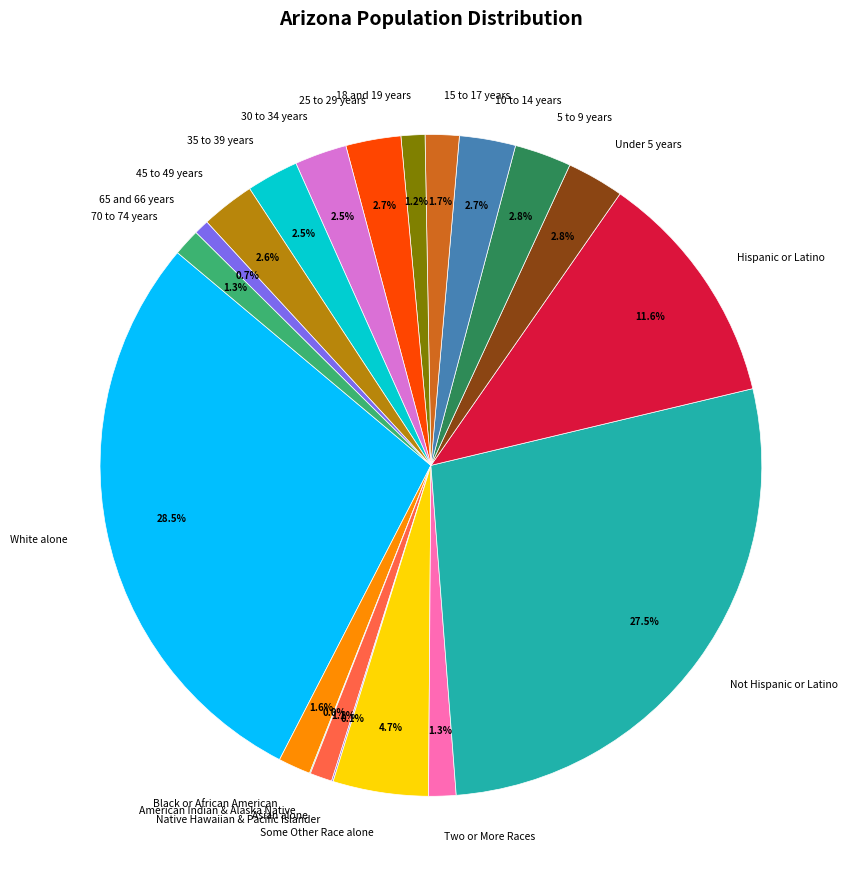

Is there a majority slice in this chart?

No